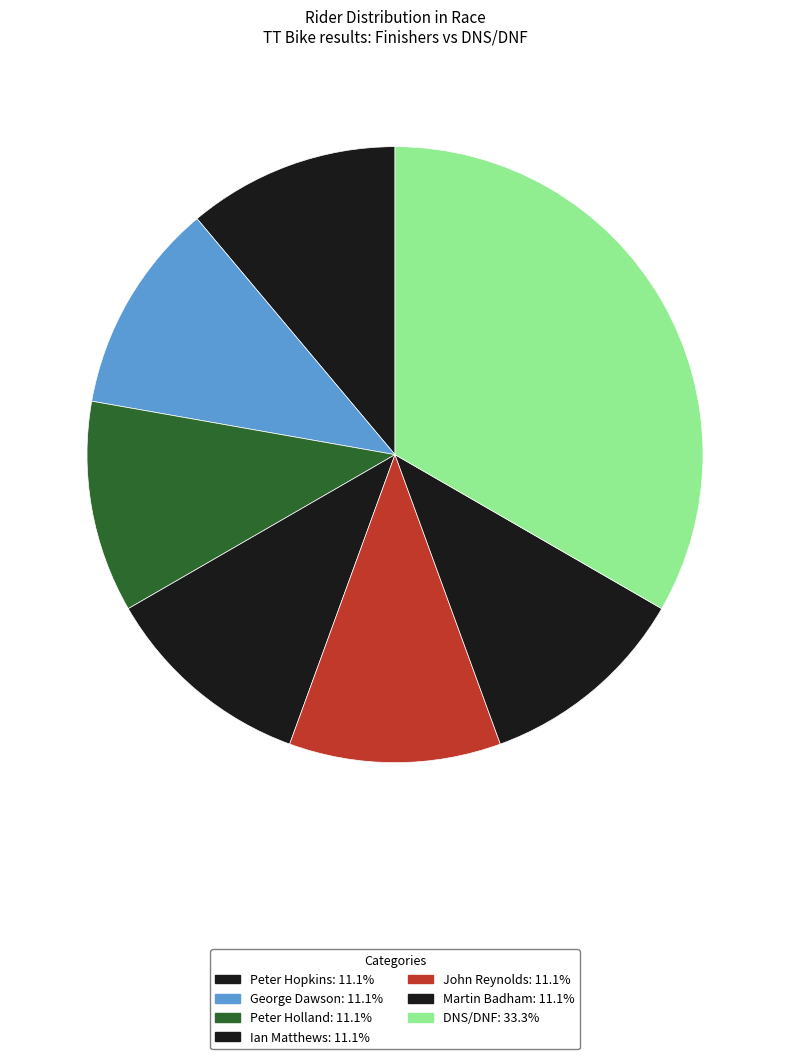

Which slice is the largest?

DNS/DNF